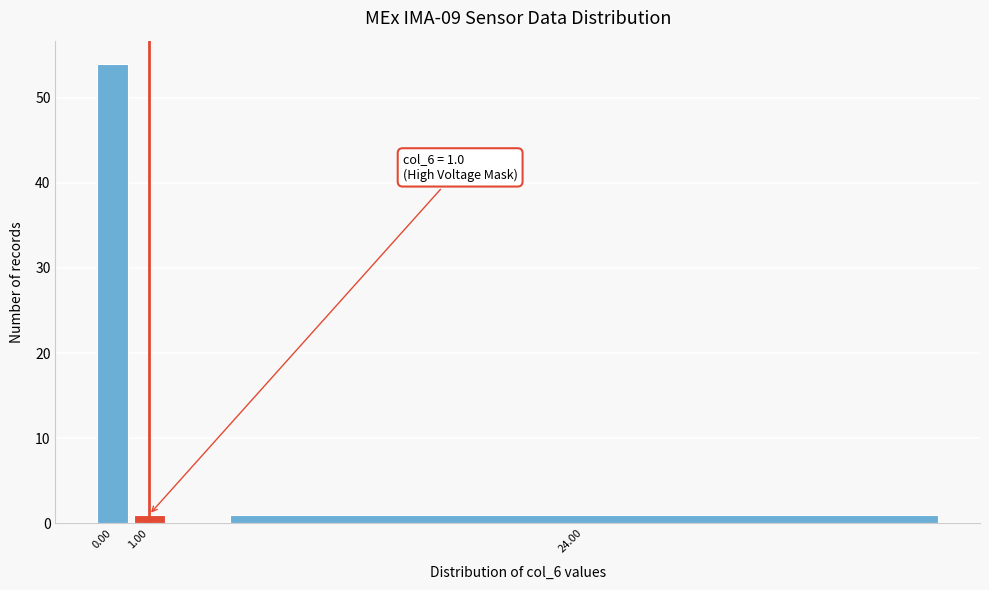

Reading left to right, extract all data points from this chart.

0.00=54	1.00=1	24.00=1